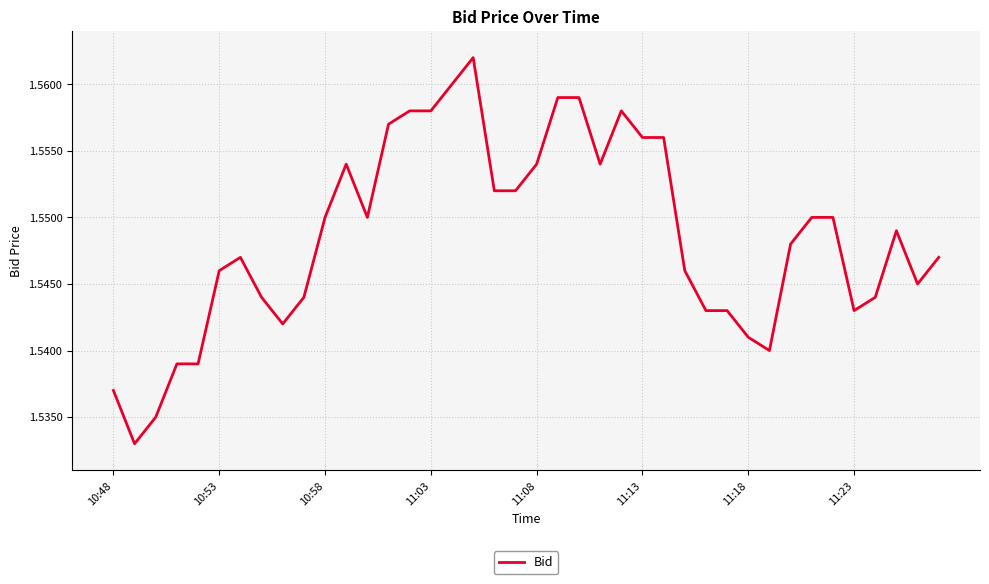

The chart shows a value of 0.9 at 10:53. True or false?

False